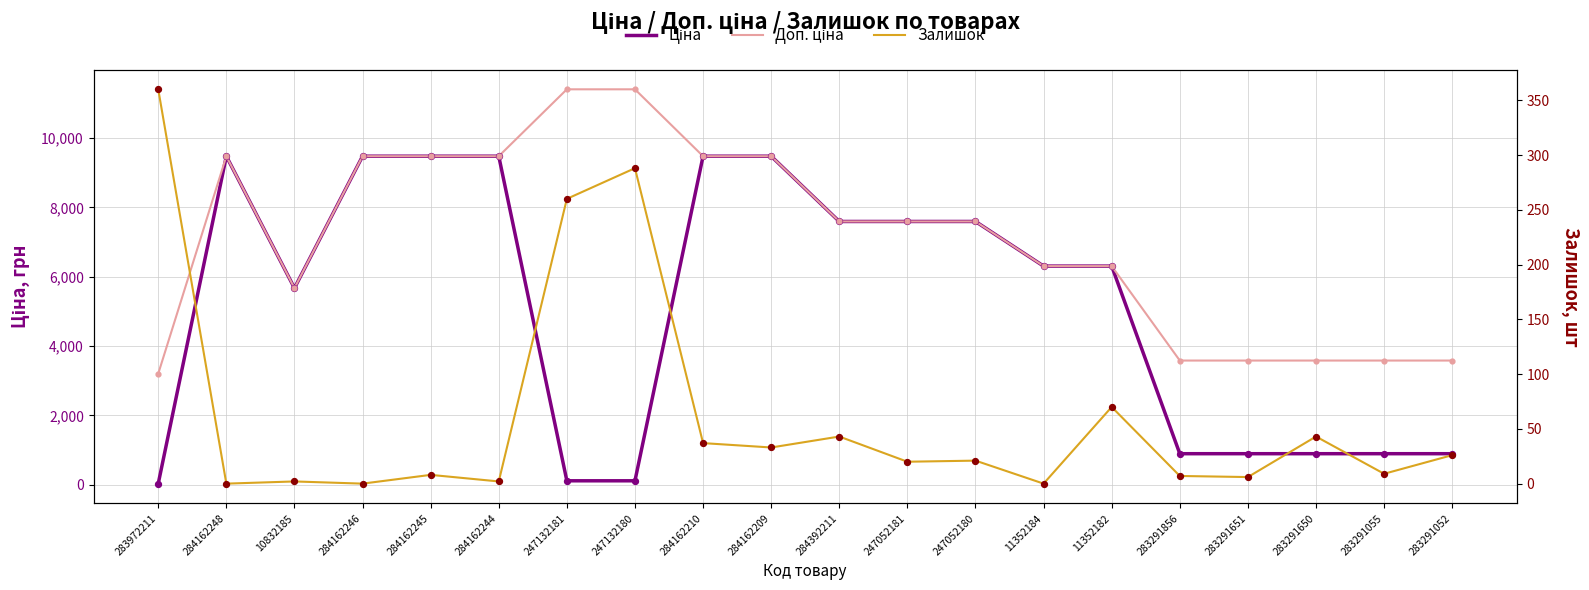

Is the value of Залишок at 284162248 greater than the value of Ціна at 283291856?

No